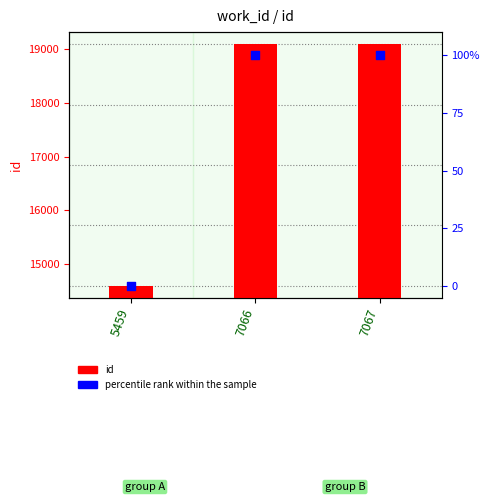

What are all the series names shown in the legend?

id, percentile rank within the sample